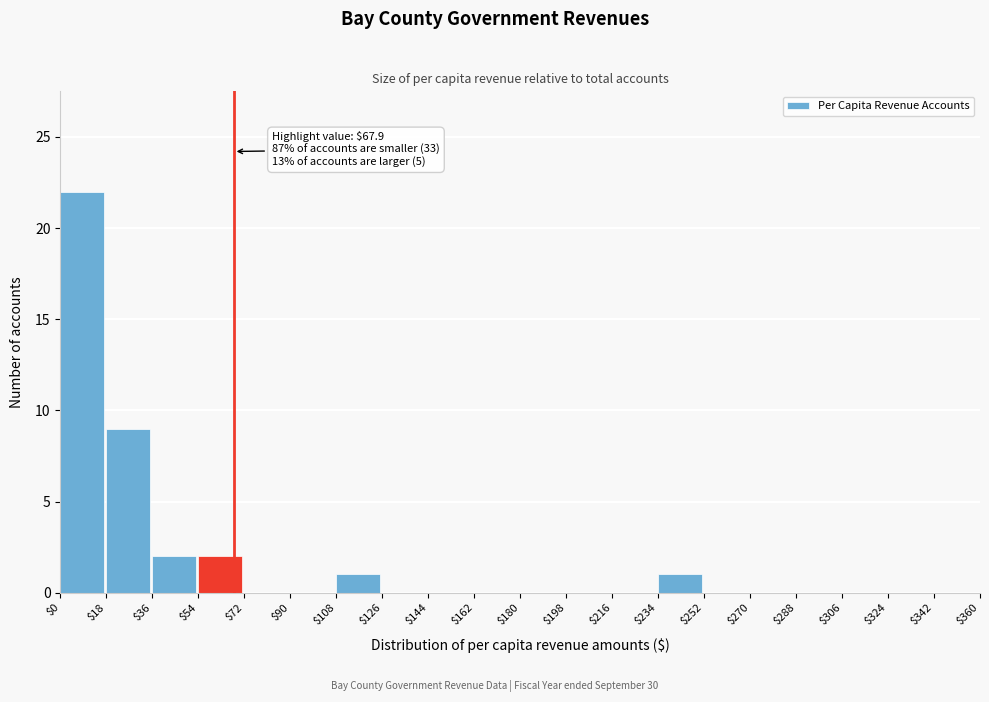

Over which range of the x-axis is the bar tallest?

$0 to $18